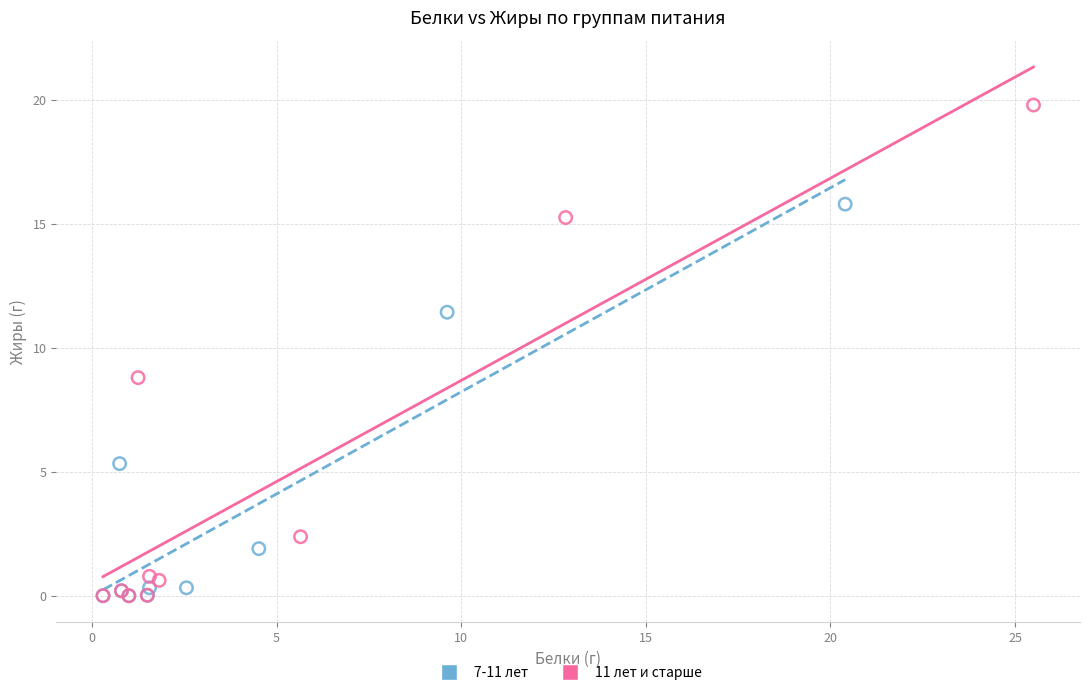

Which series reaches the maximum Y coordinate?

11 лет и старше